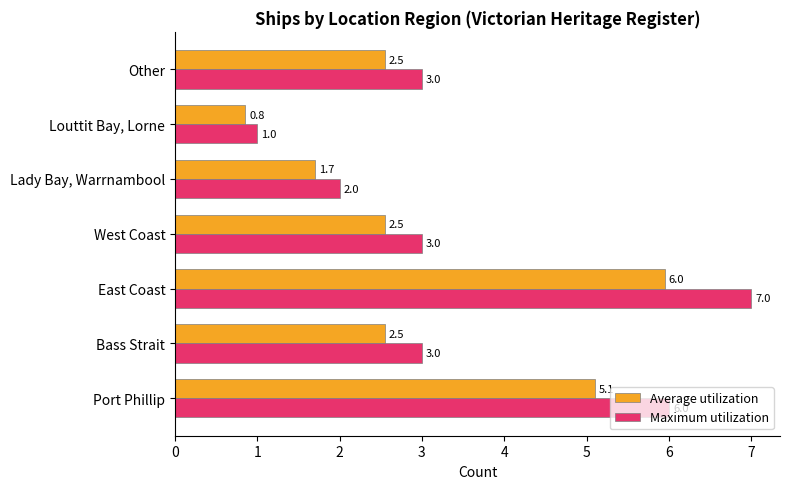

The Maximum utilization series shows 3.0 at Bass Strait. True or false?

True